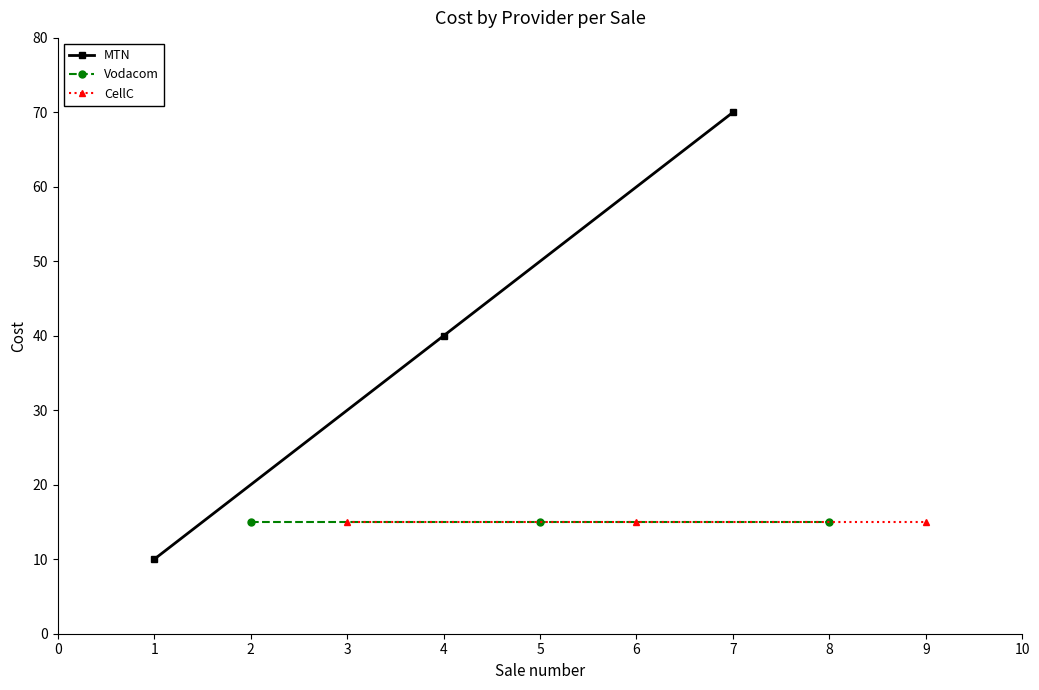

What is the maximum value for MTN?

70